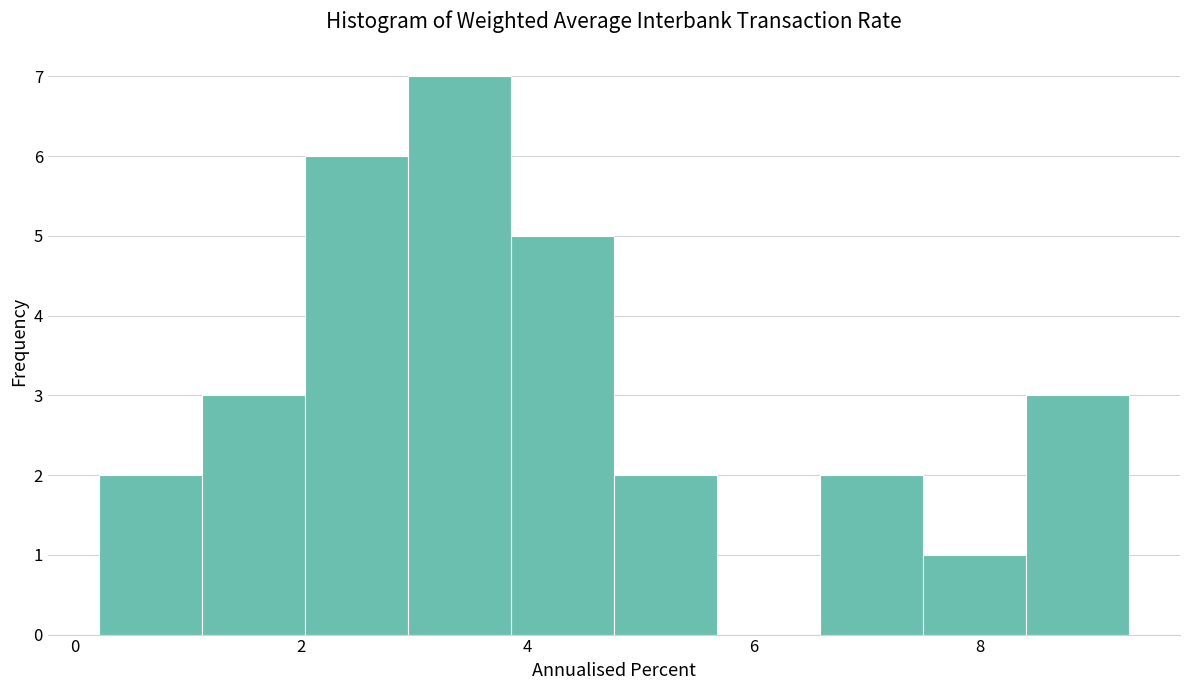

What is the height of the bar covering 3.8 to 4.8 on the x-axis? Neither the bar edges nor the heights are printed on the chart, so give them approximately, as read against the axes.

5